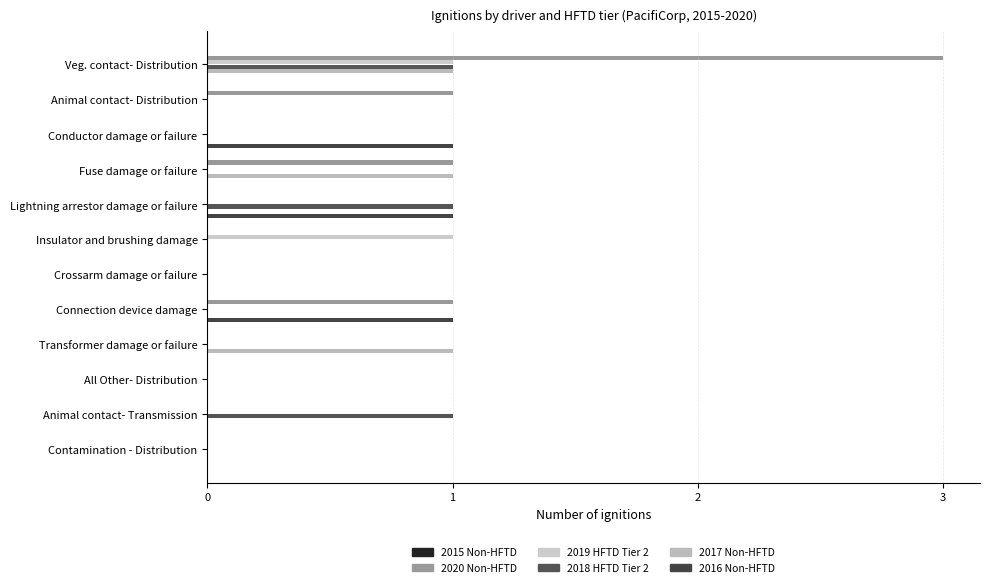

What is the difference between the maximum and minimum values in the 2019 HFTD Tier 2 series?

1.0